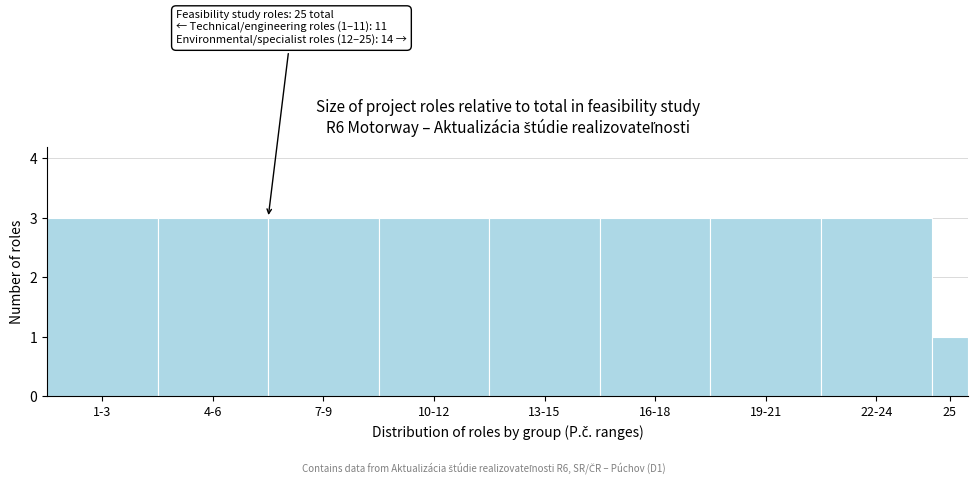

Reading left to right, transcribe all the data shown in this chart.

3	3	3	3	3	3	3	3	1